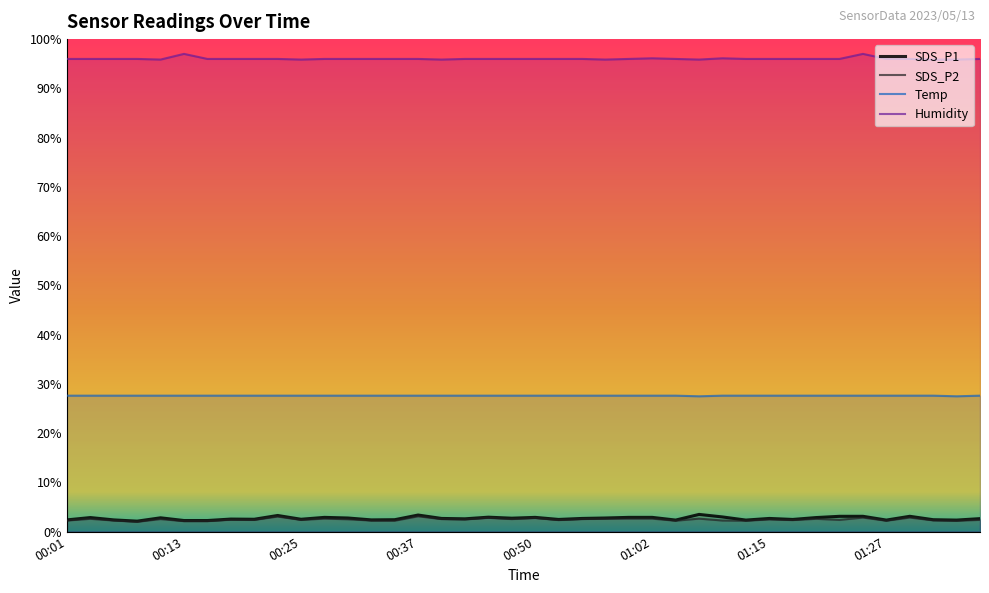

At how many categories does at least one series exceed 49?

40